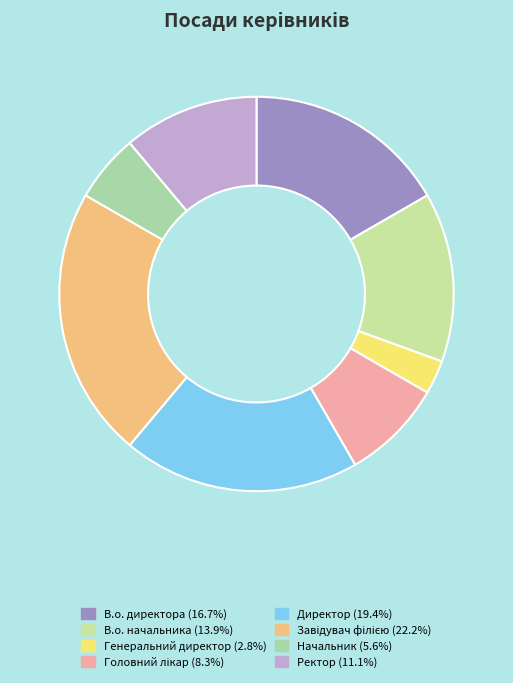

To the nearest percent, what is the difference between the largest and smallest slice percentages?

19%